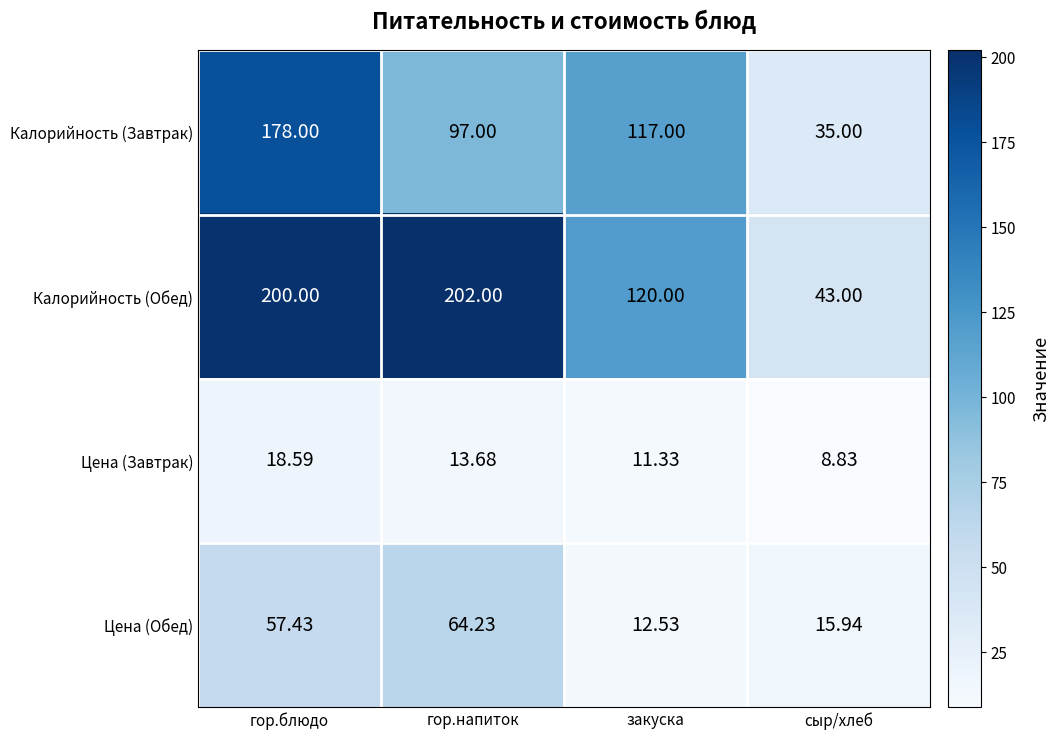

List the series in order of their peak value, lowest first.

Цена (Завтрак), Цена (Обед), Калорийность (Завтрак), Калорийность (Обед)